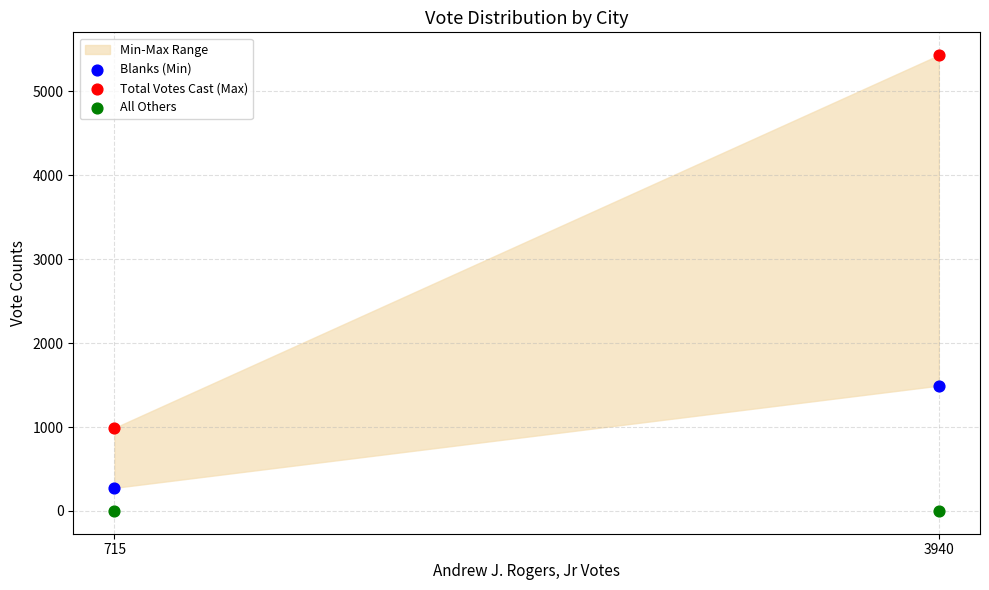

Across all data points, what is the average Y value?

1365